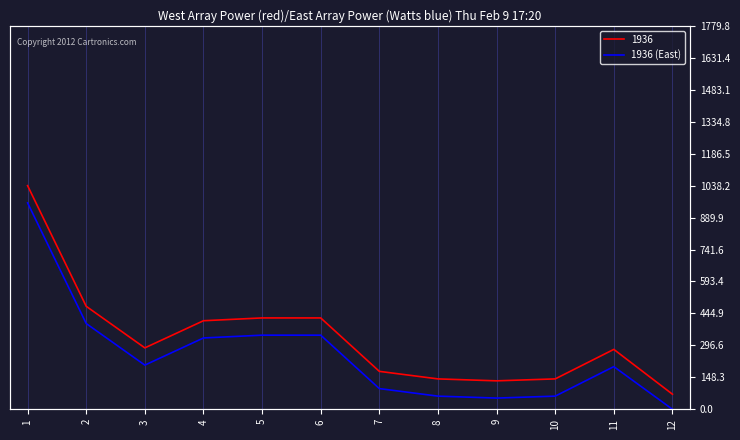

How many interior local peaks (higher than both neighbors) does the data have?

1